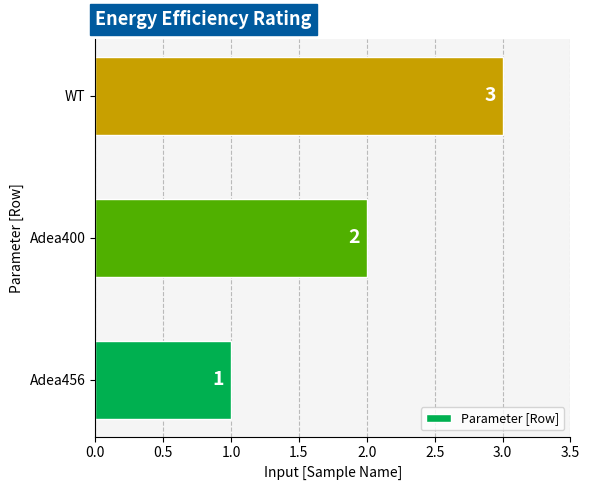

What is the change in value from Adea400 to WT?

+1